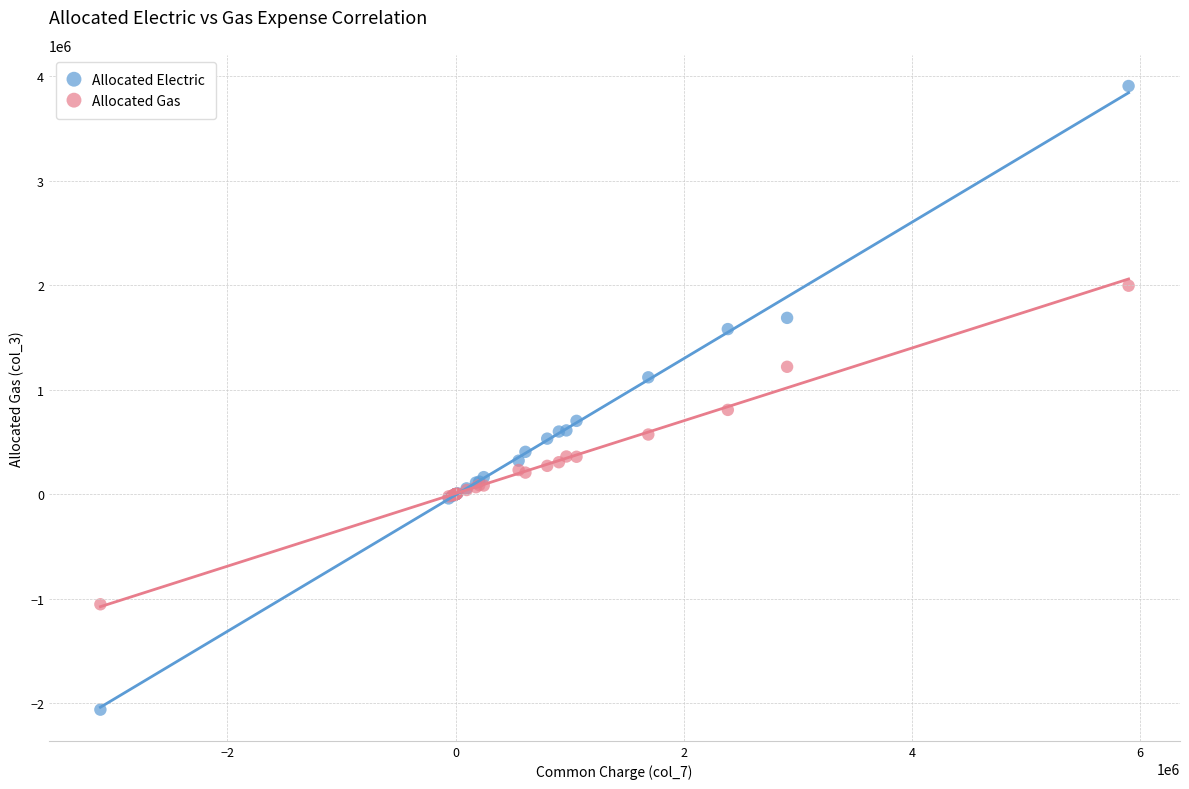

Which series contains the lowest Y value?

Allocated Electric